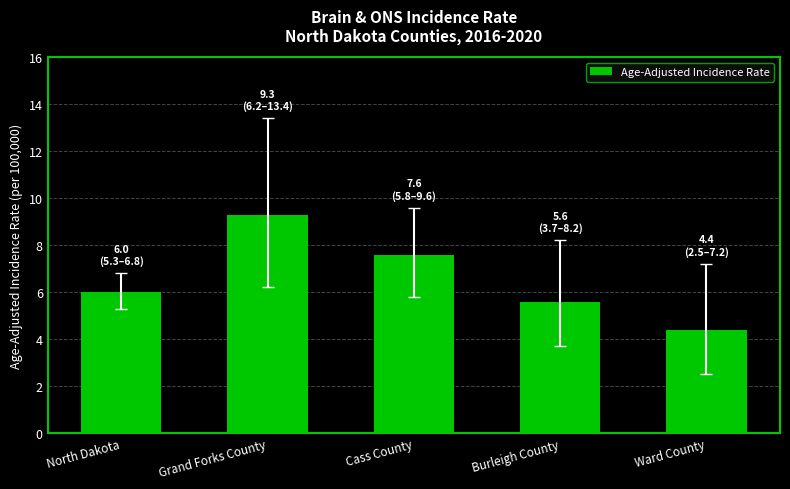

What is the difference between the second highest and minimum values?

3.2